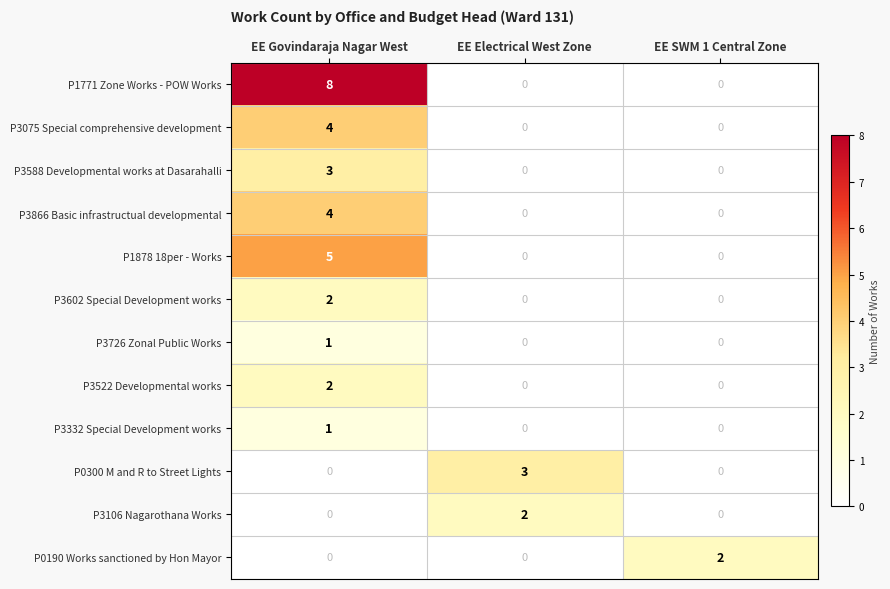

How many distinct data groups are displayed?

12